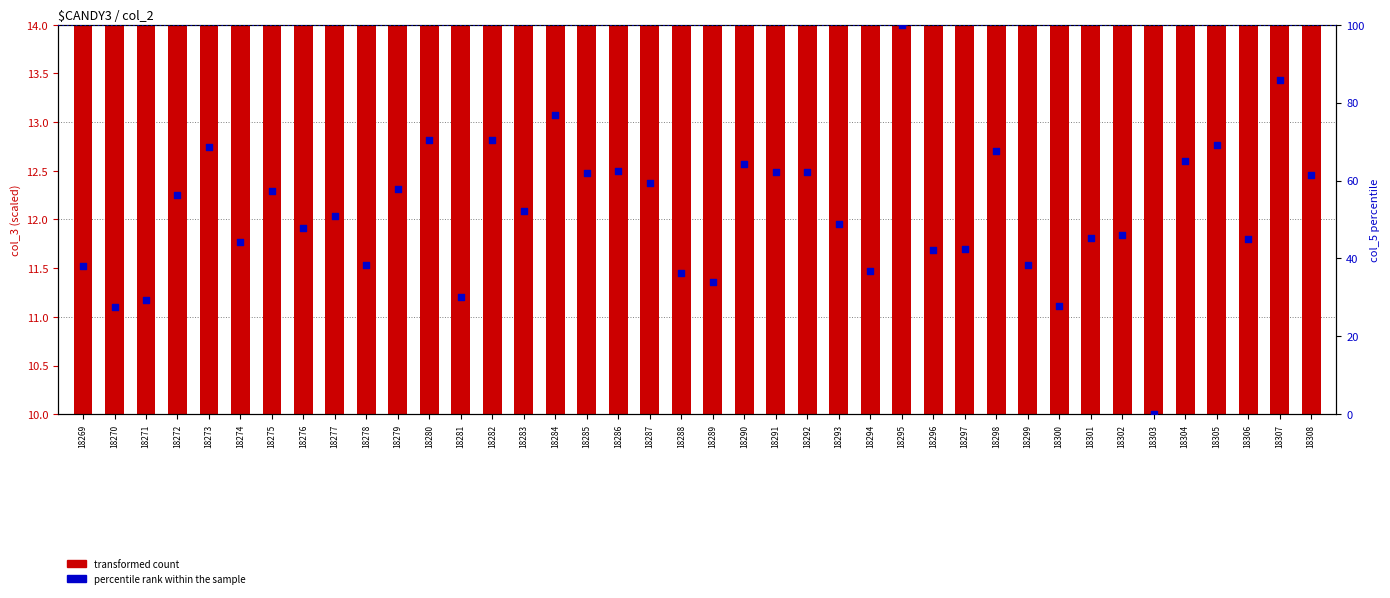

Which series contains the highest Y value?

percentile rank within the sample